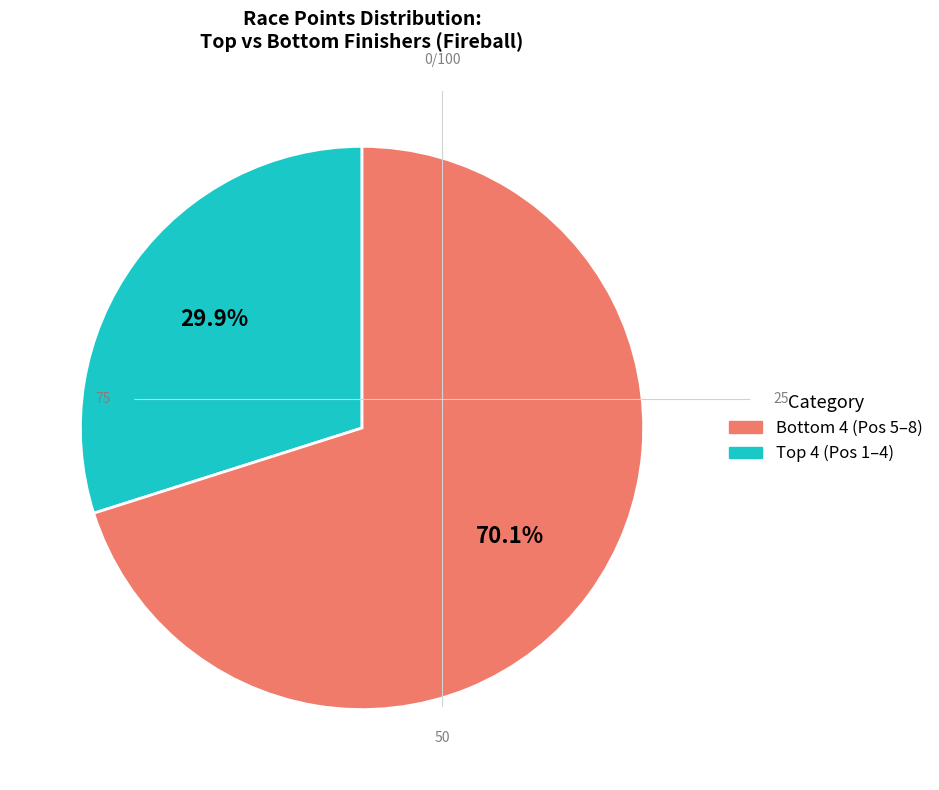

Does any single category account for the majority?

Yes